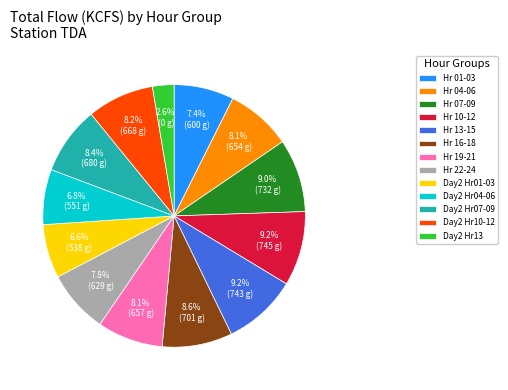

Combined, do Day2 Hr07-09 and Day2 Hr13 account for over 50%?

No